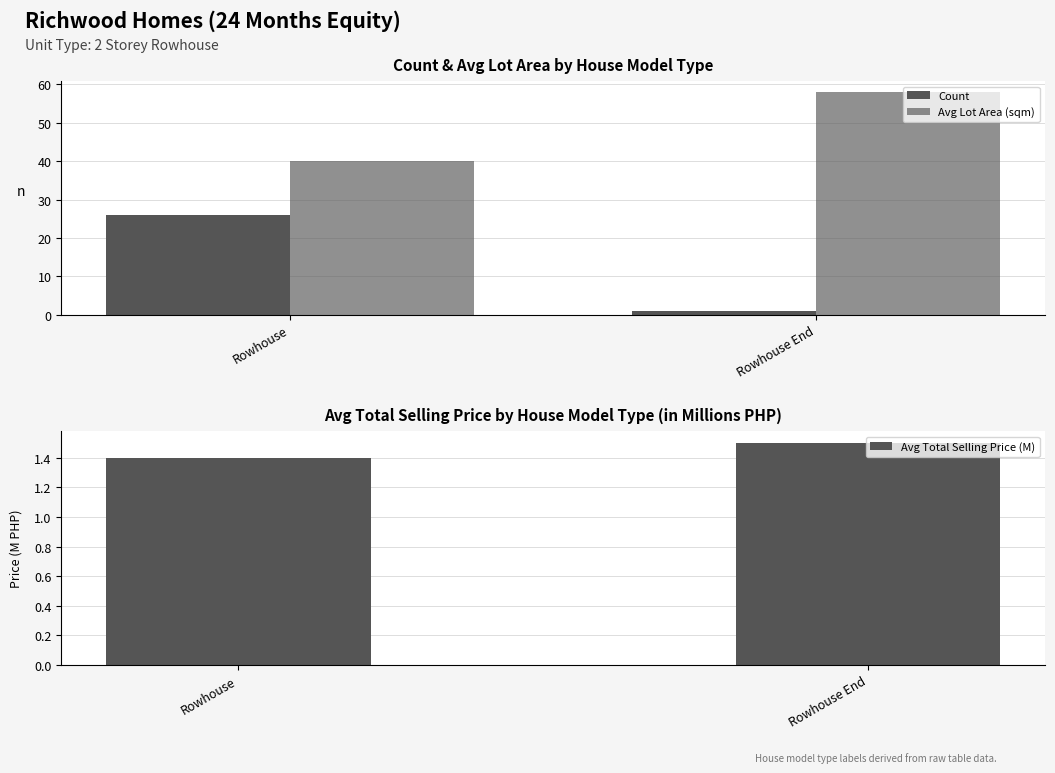

What is the sum of the Count values at Rowhouse and Rowhouse End?

27.0